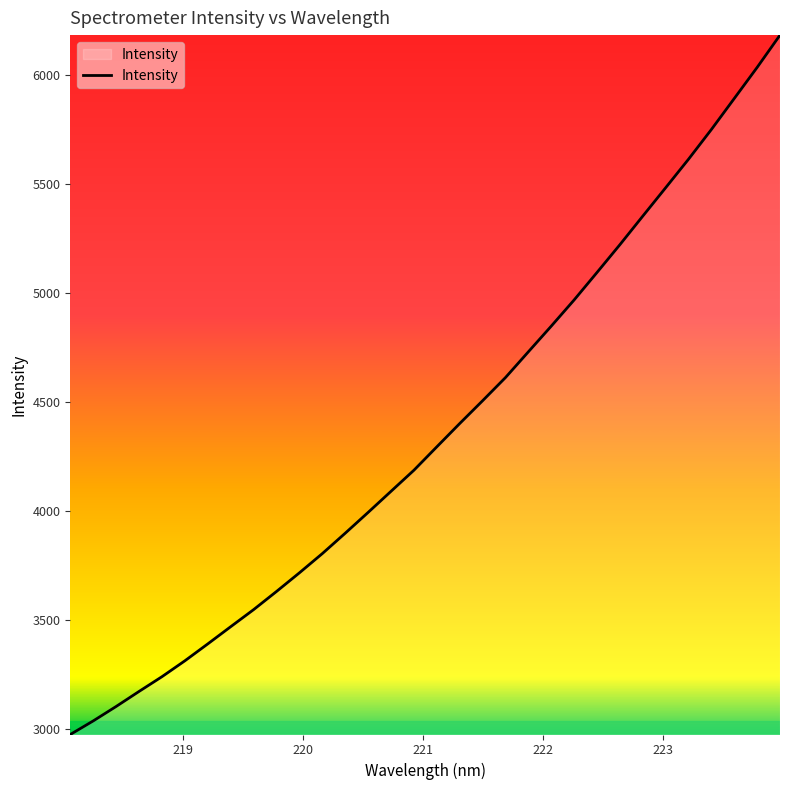

True or false: there are more than 2 points higher than both neighbors.

False